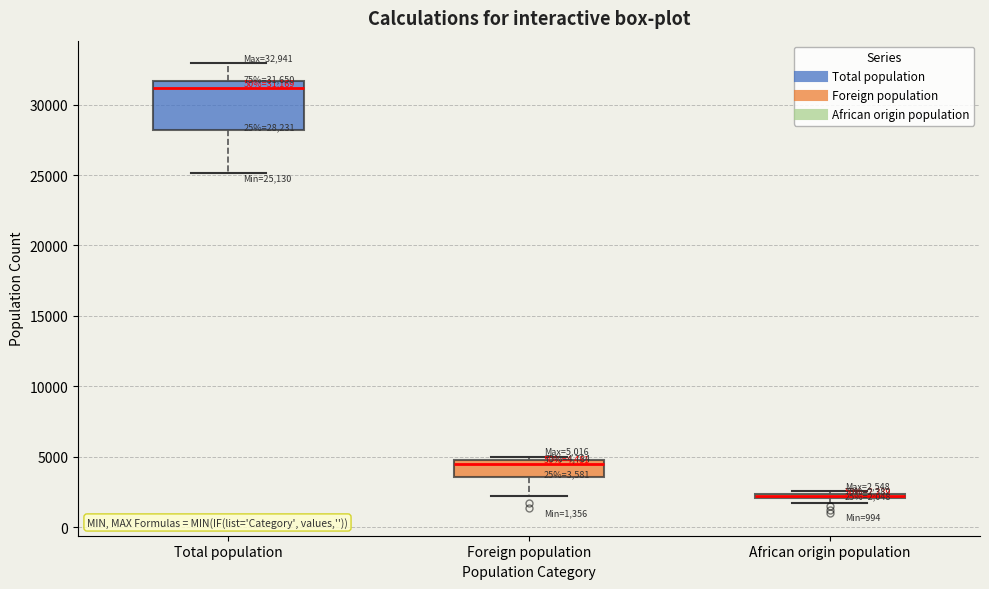

Which box has the lowest median line?

African origin population